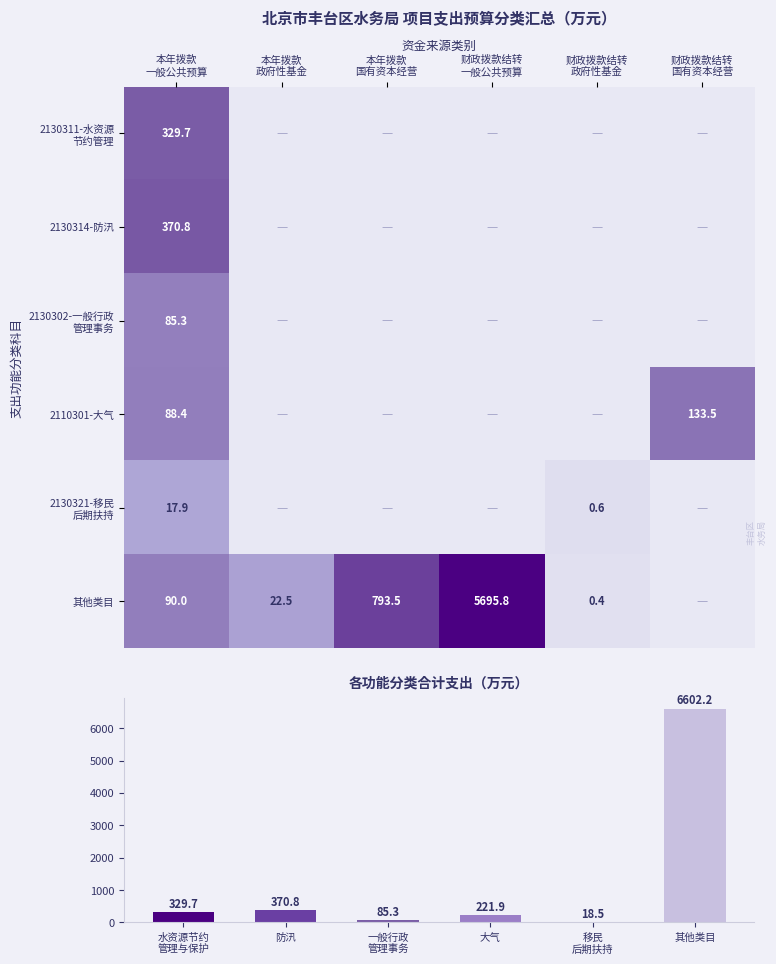

Which has a higher value, 财政拨款结转
国有资本经营 or 财政拨款结转
一般公共预算?

财政拨款结转
国有资本经营